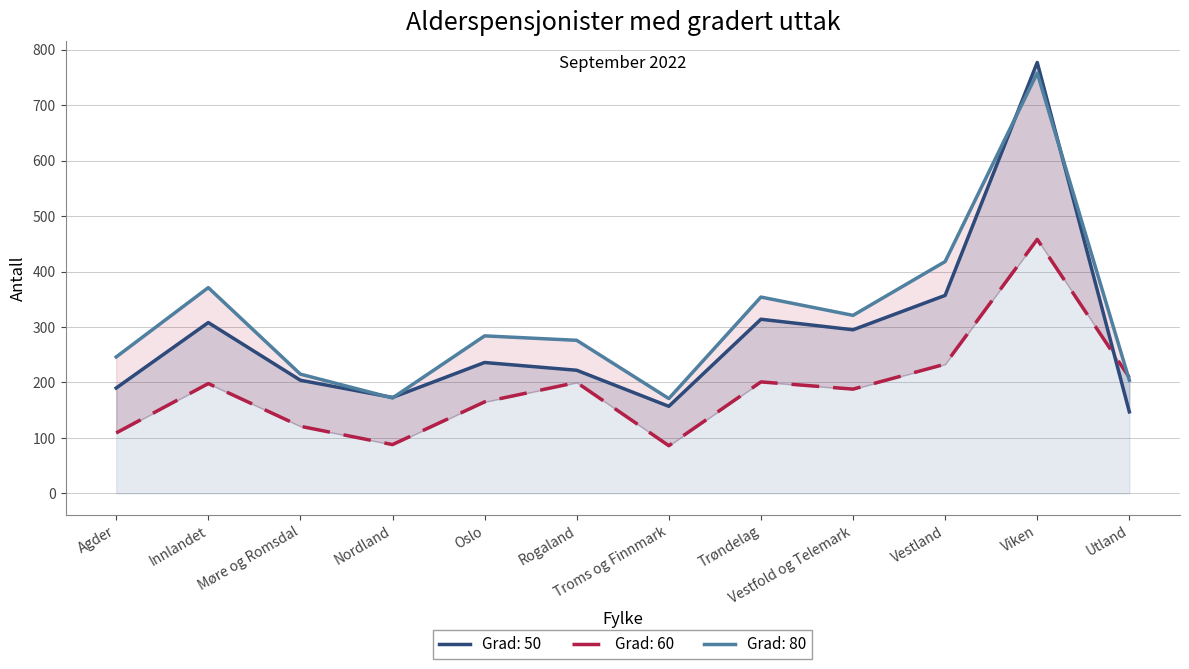

How many values in the Grad: 50 series are below 236?

6